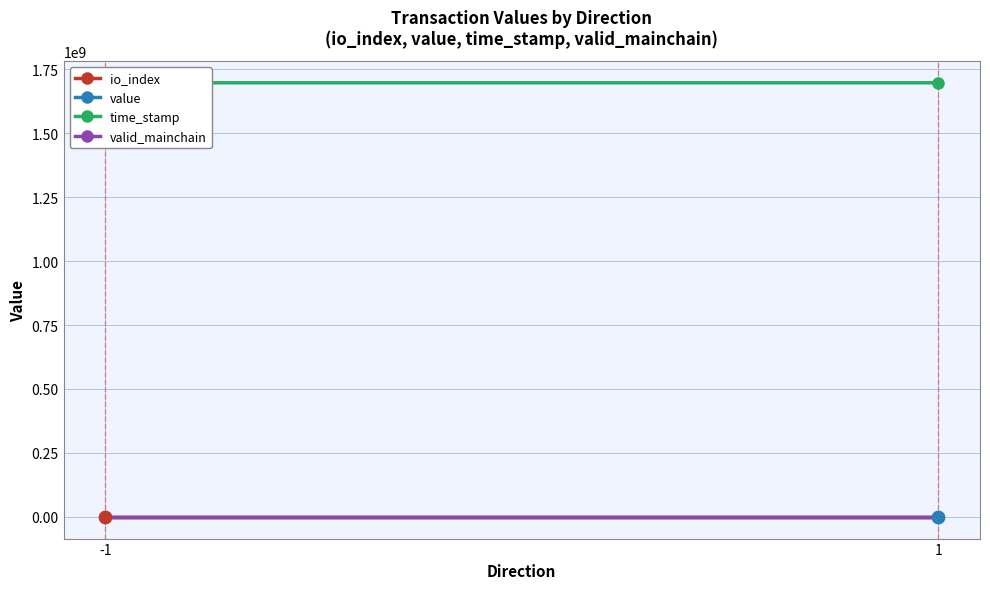

Which series reaches the minimum Y coordinate?

io_index